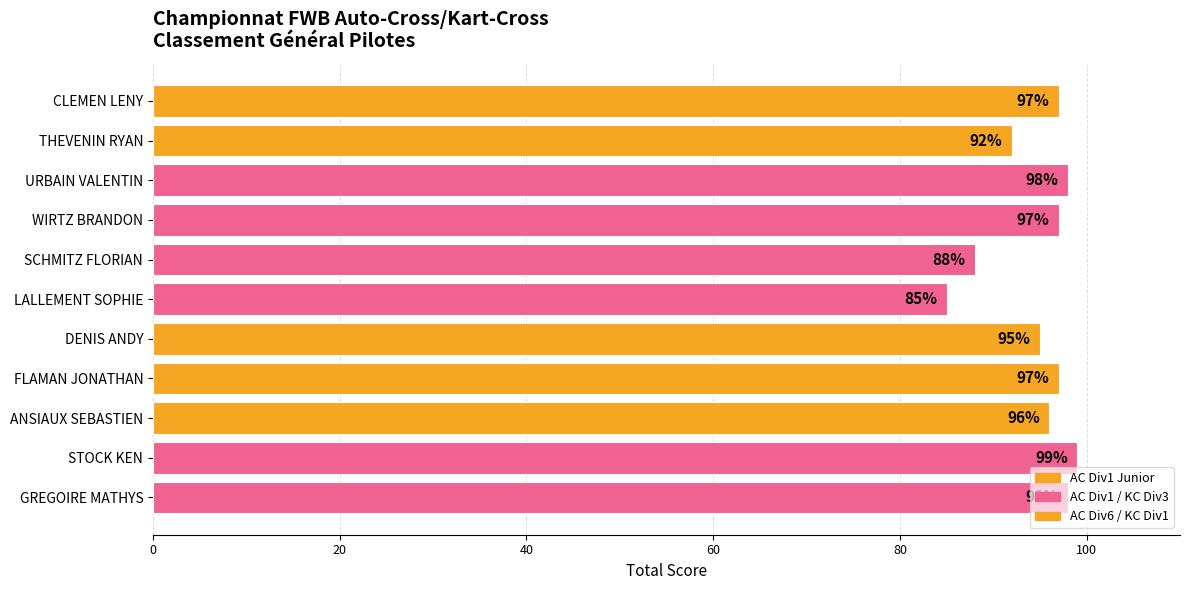

How many data points are less than 97?

5